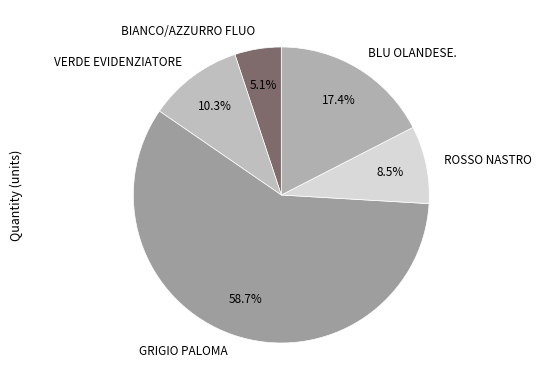

To the nearest percent, what is the difference between the VERDE EVIDENZIATORE and GRIGIO PALOMA slice percentages?

48%